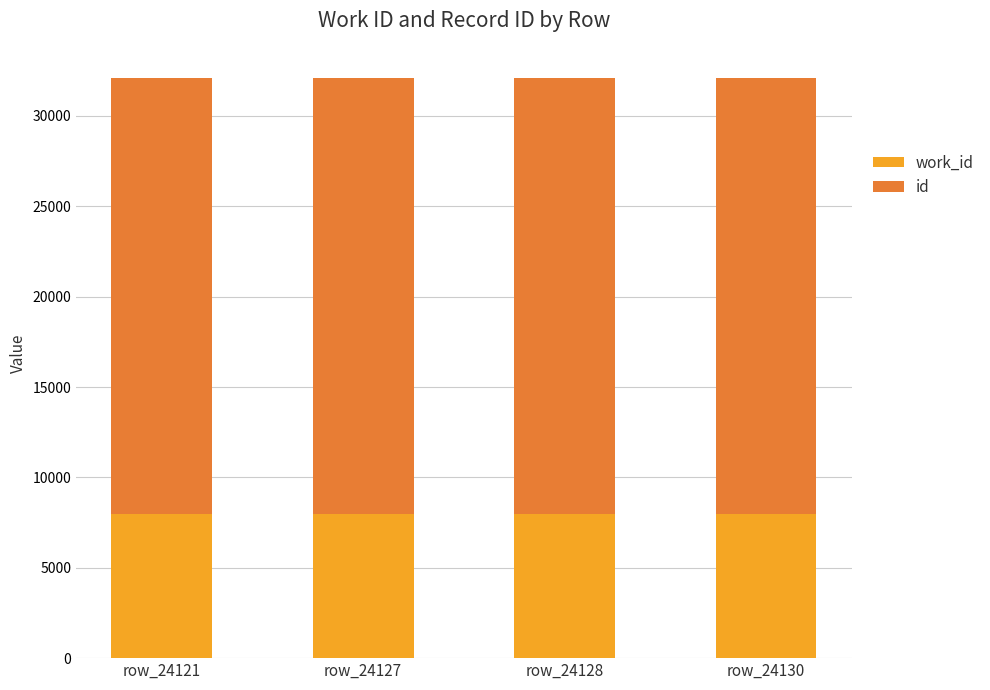

At which category is the sum across all series the highest?

row_24130